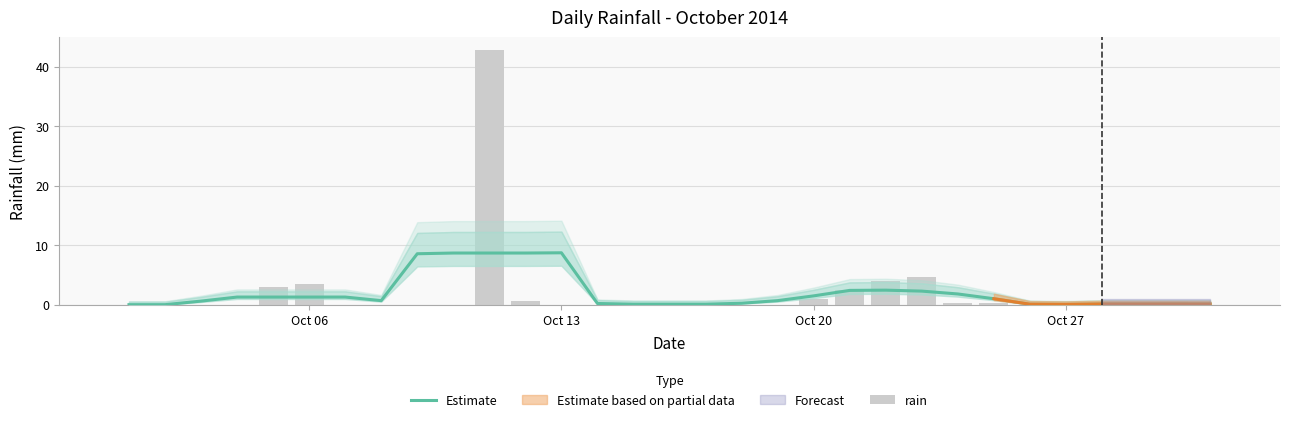

What is the average value of the Estimate series?

2.0